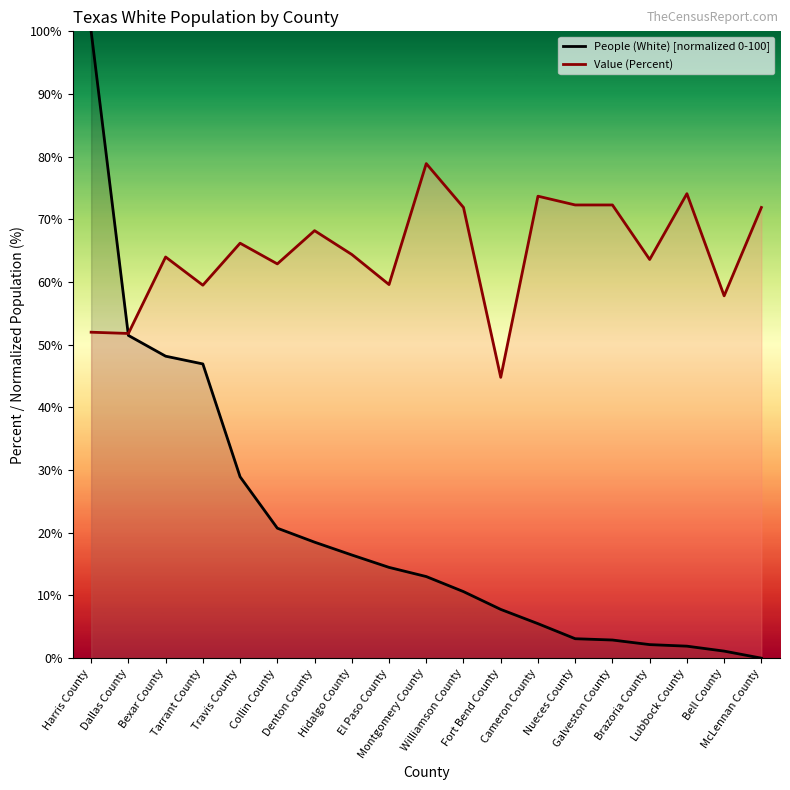

What is the sum of all People (White) values?

393.8